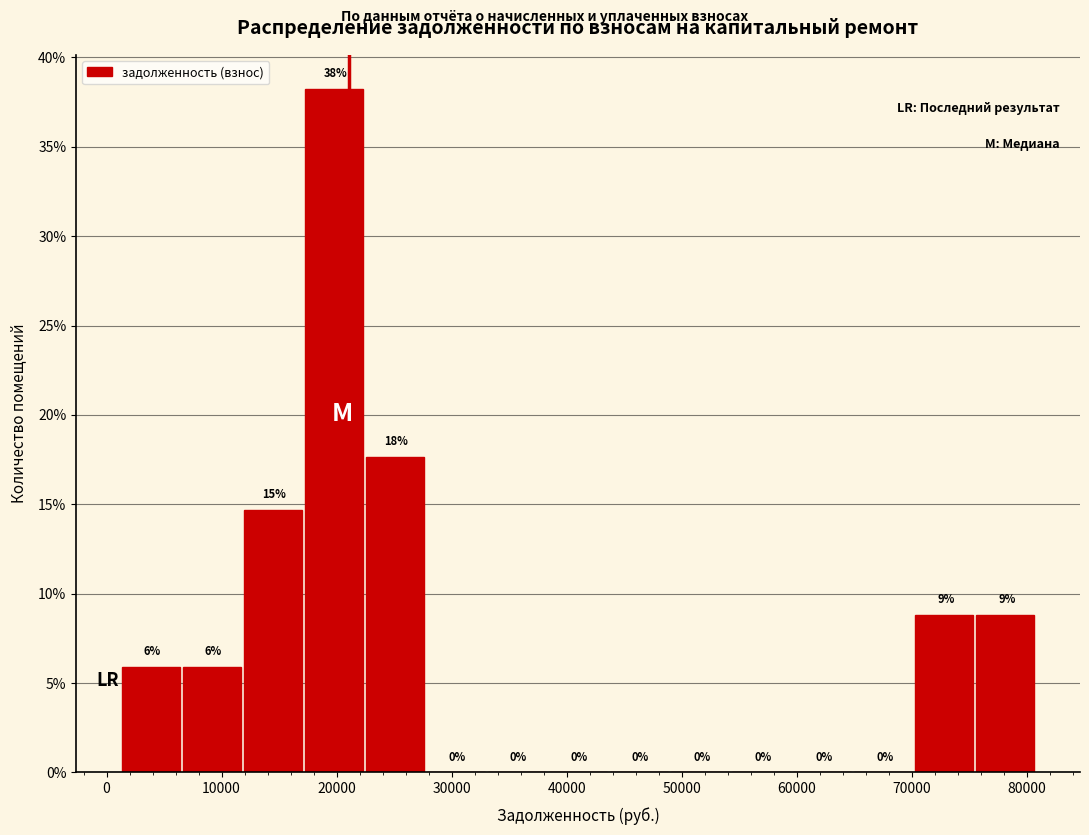

Which range on the x-axis has the tallest bar?

17000 to 23000